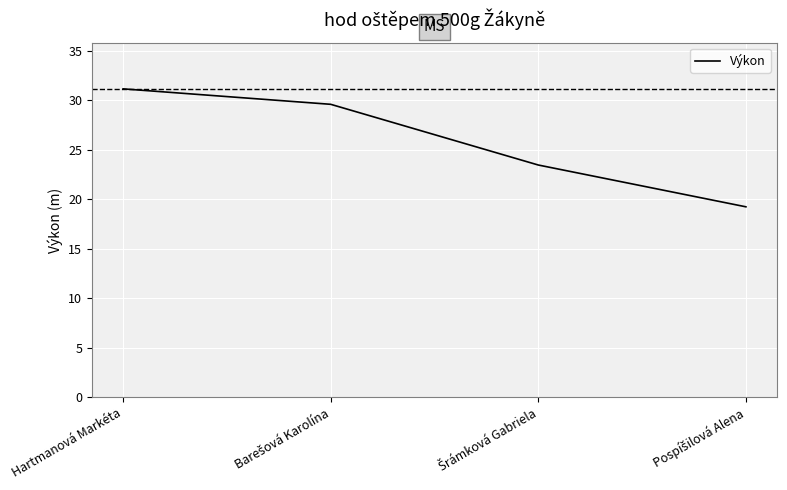

What is the difference between the maximum and minimum values?

11.9